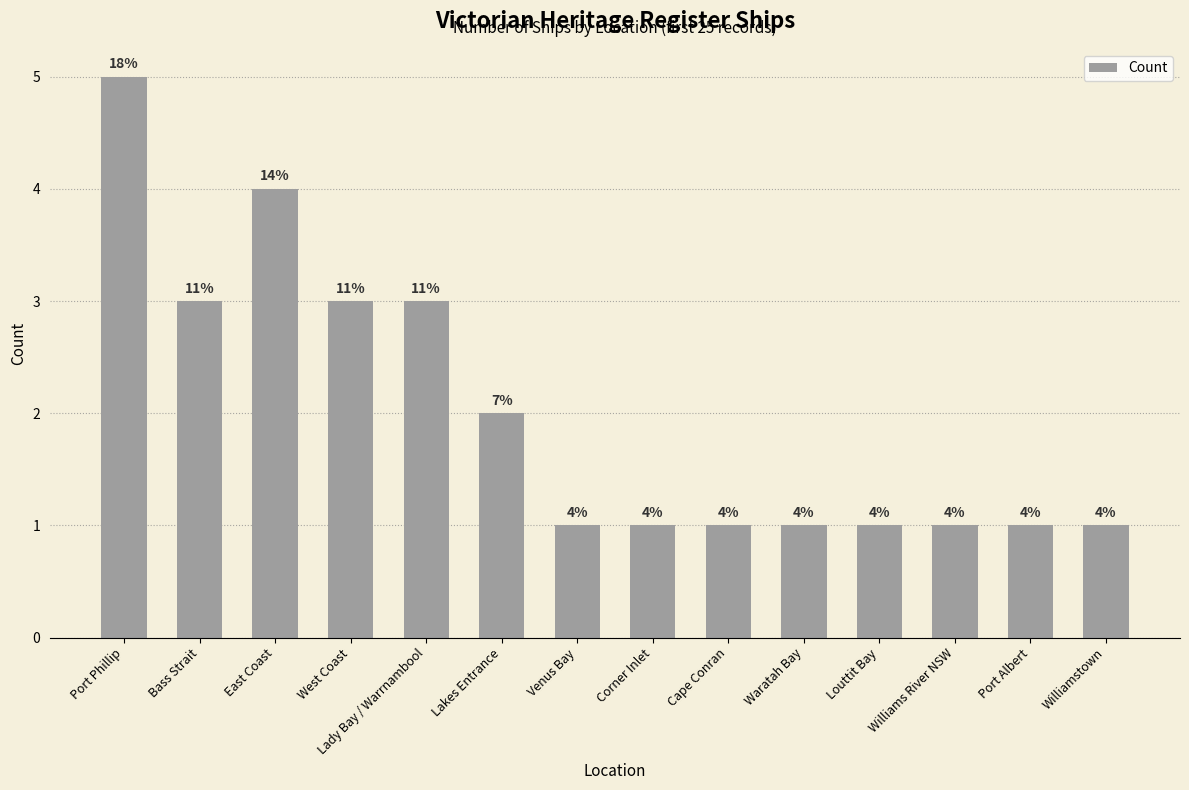

The value at Lady Bay / Warrnambool is 3. True or false?

True